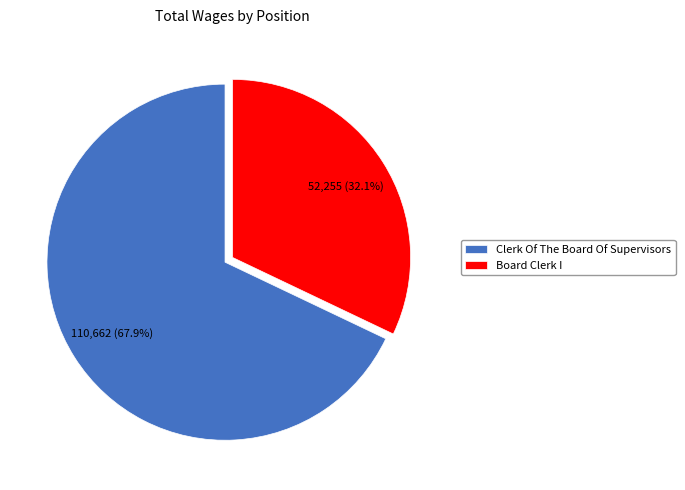

Does any single category account for the majority?

Yes